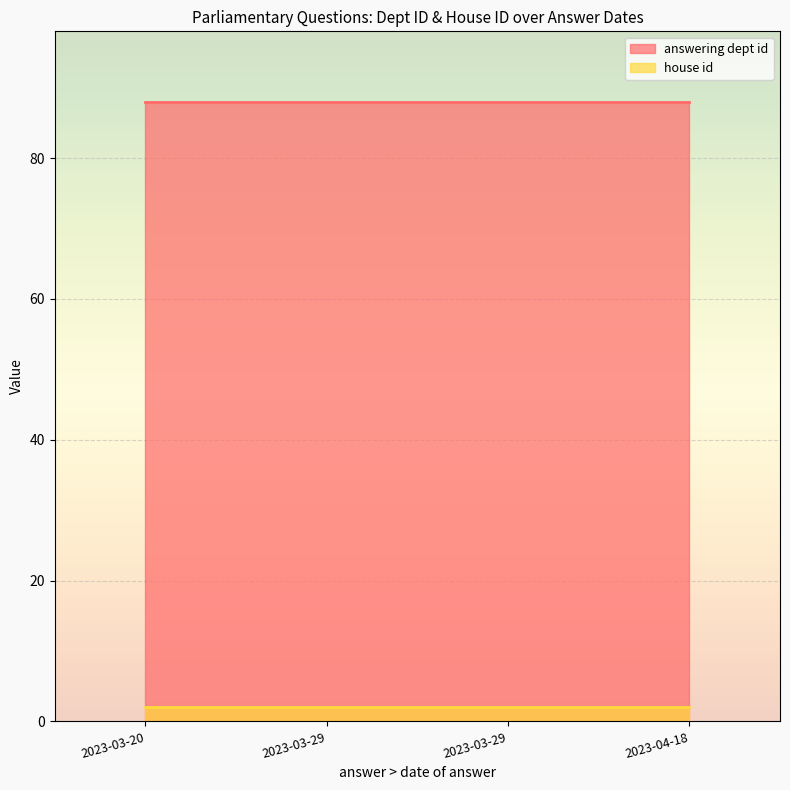

Is it true that house id equals 2 at 2023-03-20?

True